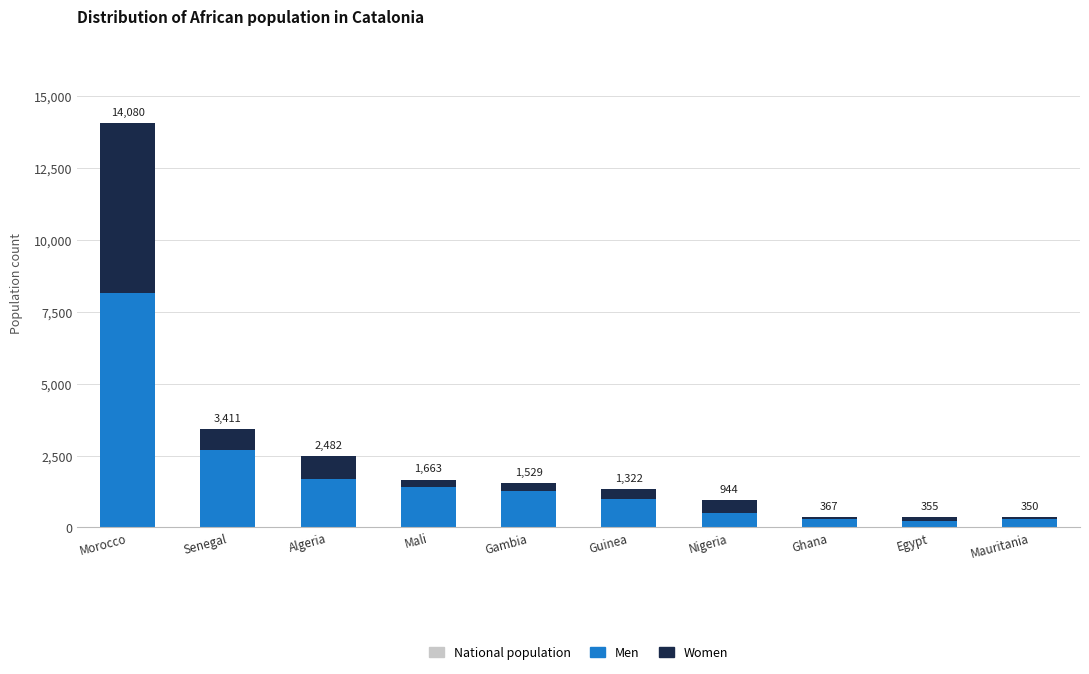

How many data points does each series have?

10